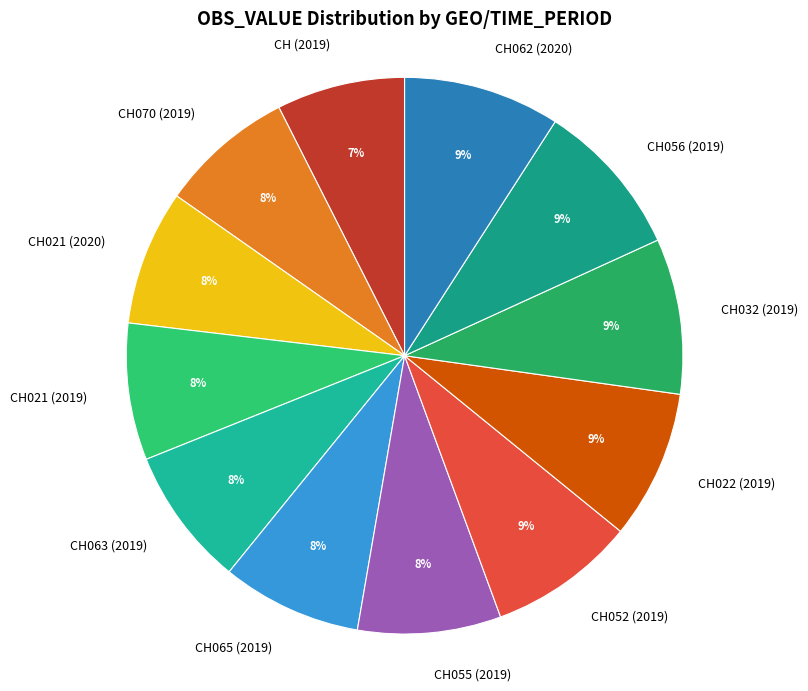

Is CH022 (2019) the majority of the pie?

No